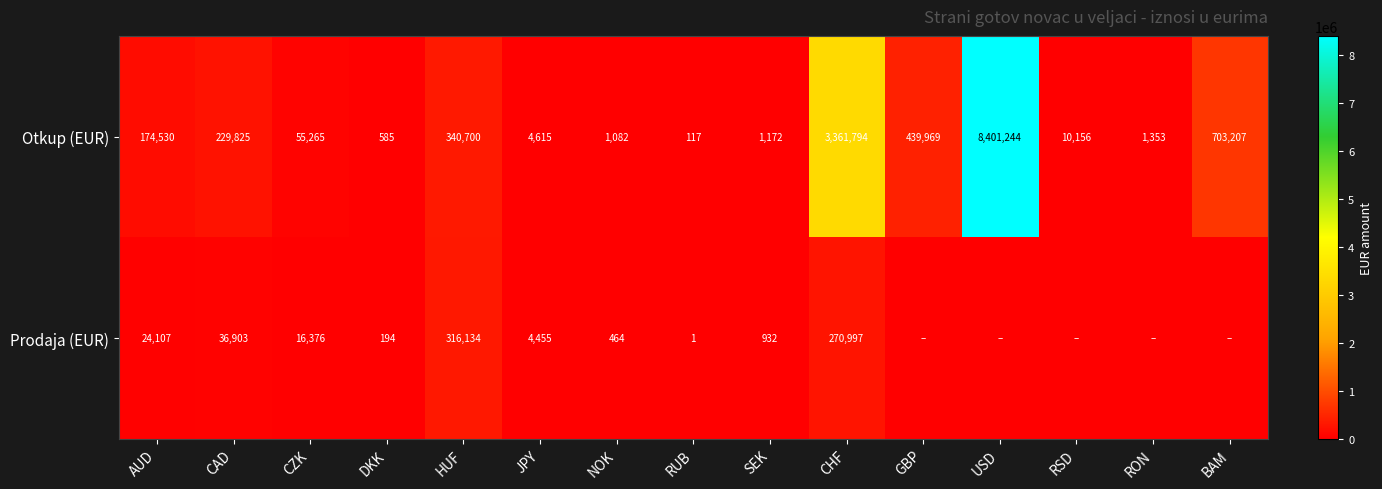

Is it true that Prodaja (EUR) equals 313 at NOK?

False